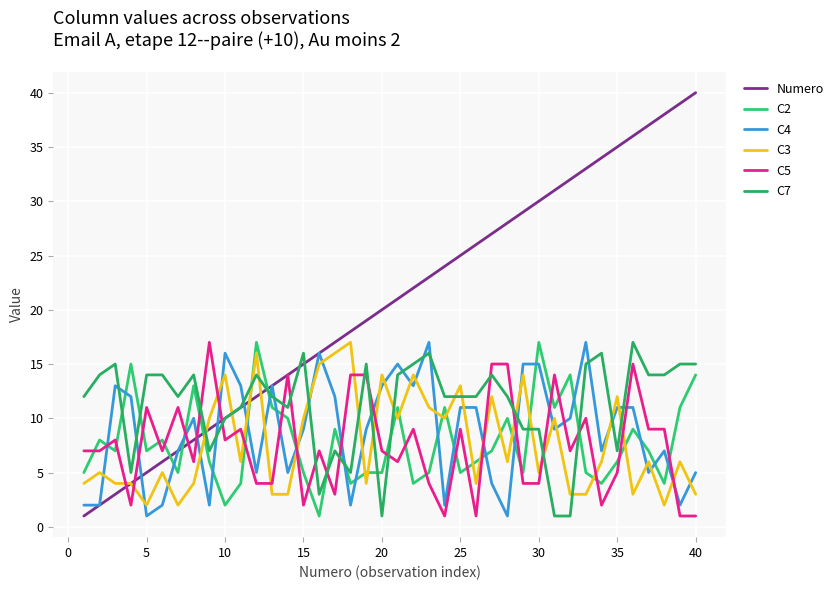

What is the difference between the maximum and second lowest values in the C4 series?

16